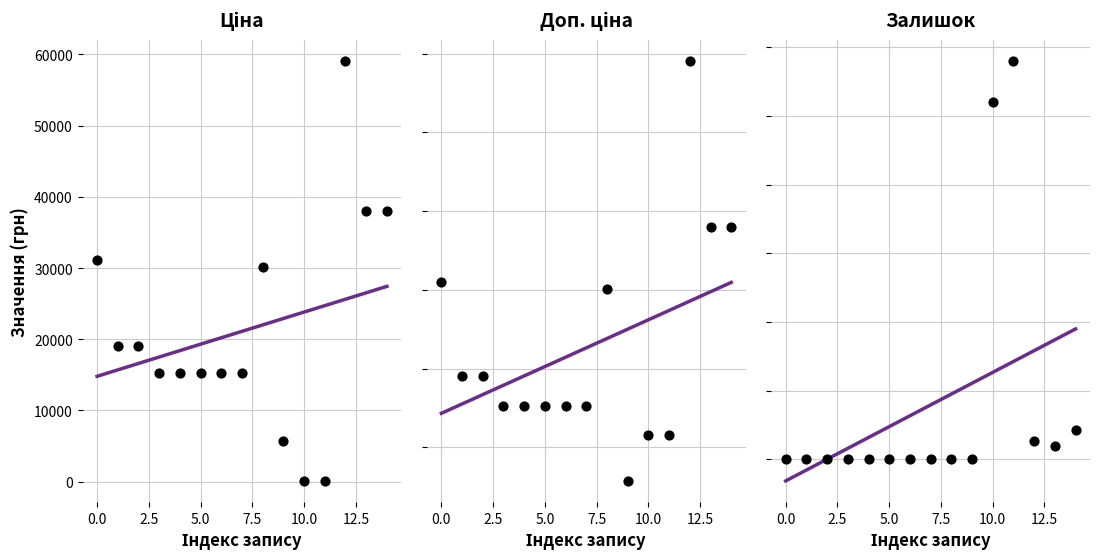

What are all the series names shown in the legend?

Ціна, Доп. ціна, Залишок